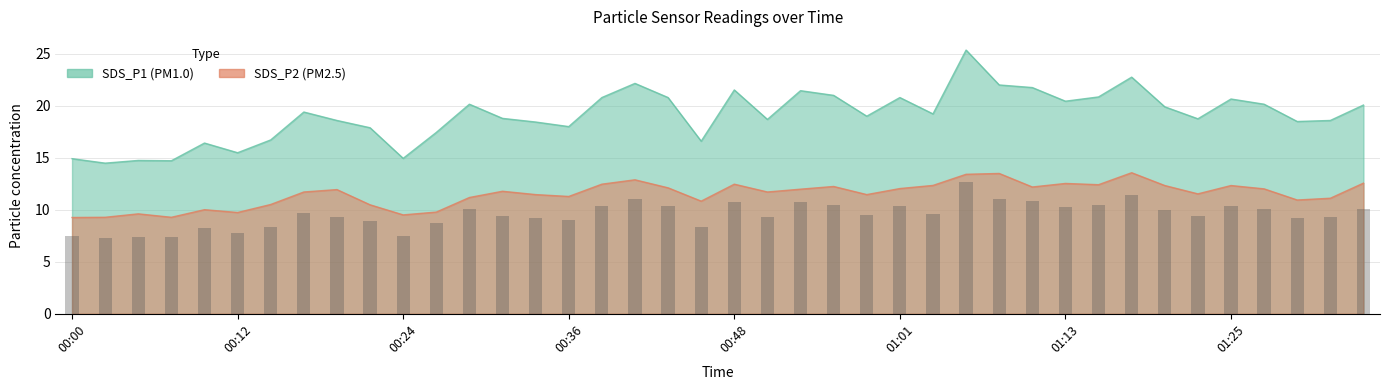

List the labels in order of SDS_P1 value, largest first.

01:05, 01:18, 00:41, 01:08, 01:10, 00:48, 00:53, 00:56, 01:15, 00:39, 00:44, 01:01, 01:25, 01:13, 00:29, 01:27, 01:35, 01:20, 00:17, 01:03, 00:58, 00:32, 01:22, 00:51, 00:19, 01:32, 01:30, 00:34, 00:36, 00:22, 00:27, 00:15, 00:46, 00:10, 00:12, 00:24, 00:00, 00:05, 00:07, 00:02